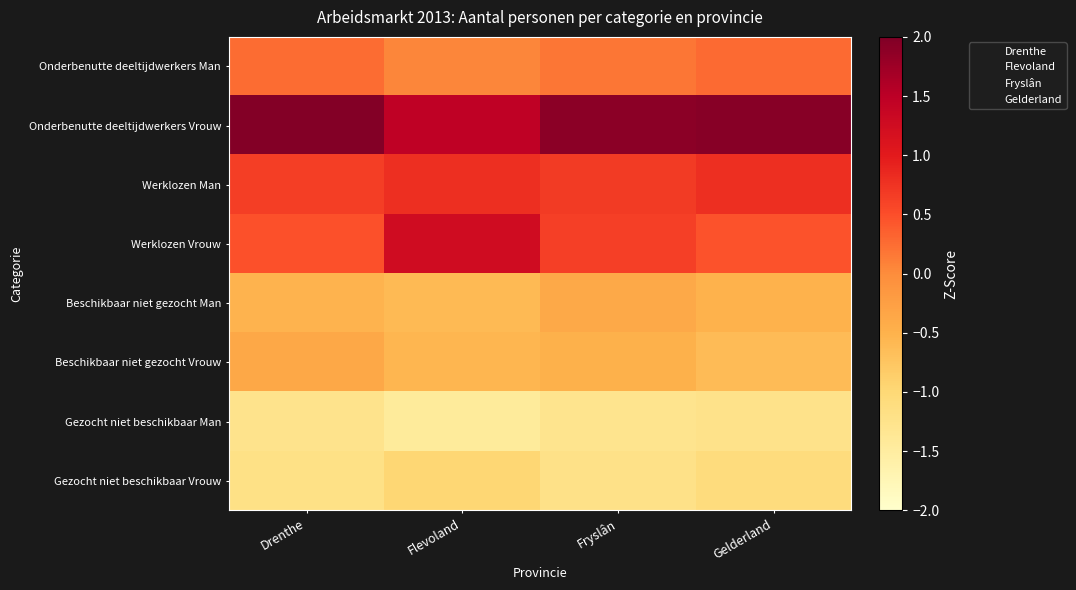

At Drenthe, list the series in order from smallest to largest.

Gezocht niet beschikbaar Man, Gezocht niet beschikbaar Vrouw, Beschikbaar niet gezocht Man, Beschikbaar niet gezocht Vrouw, Onderbenutte deeltijdwerkers Man, Werklozen Vrouw, Werklozen Man, Onderbenutte deeltijdwerkers Vrouw